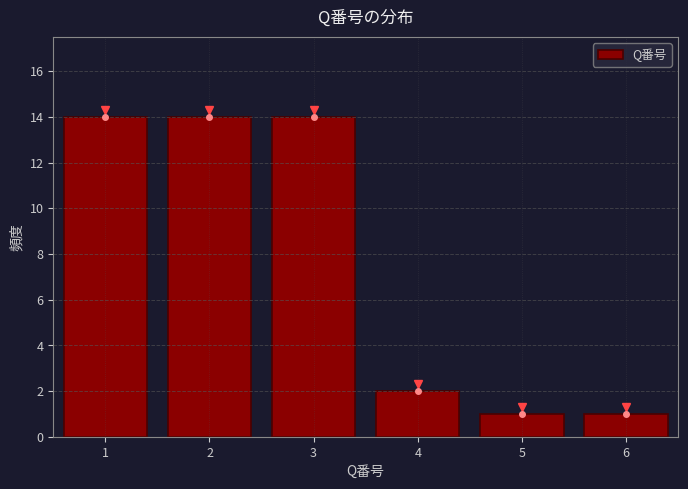

Reading left to right, extract all data points from this chart.

14	14	14	2	1	1